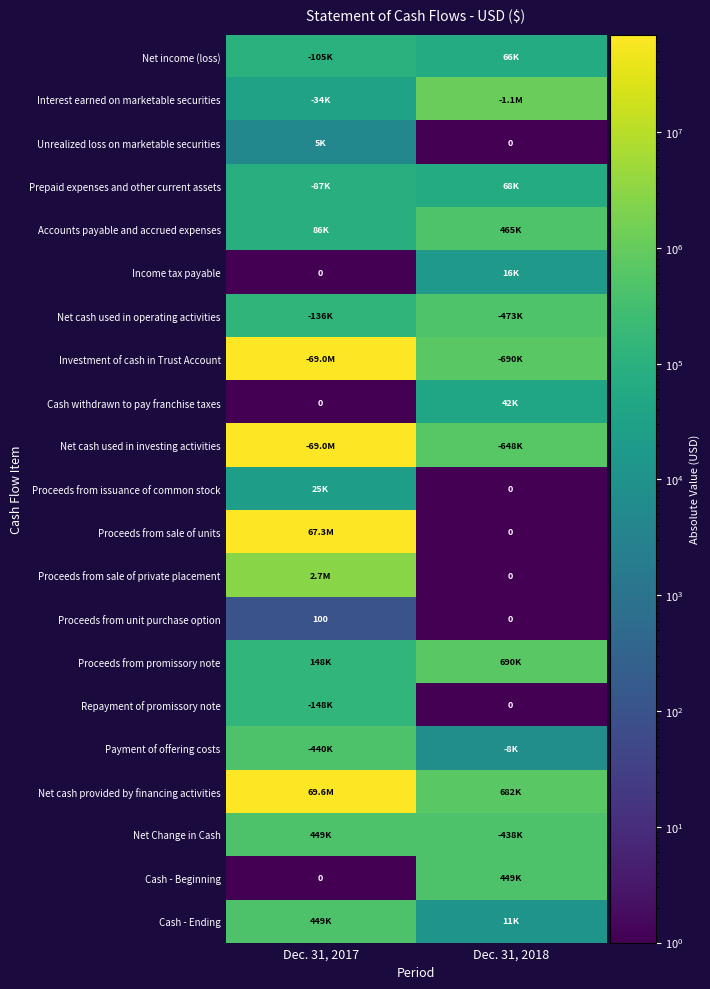

Which category has the lowest value in the Proceeds from unit purchase option series?

Dec. 31, 2018